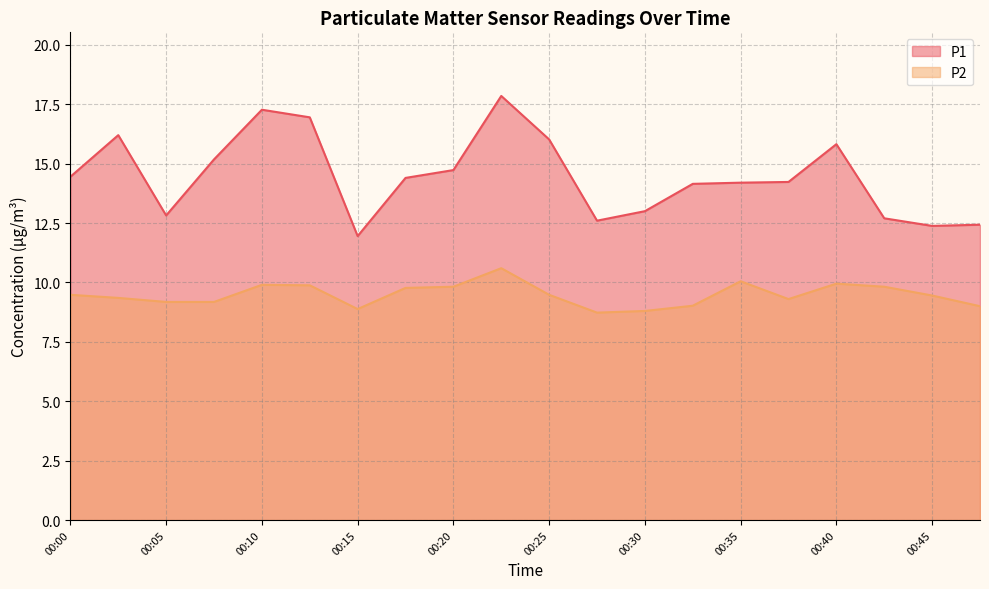

What is the value of the P2 point at the 18th from the left?

9.8